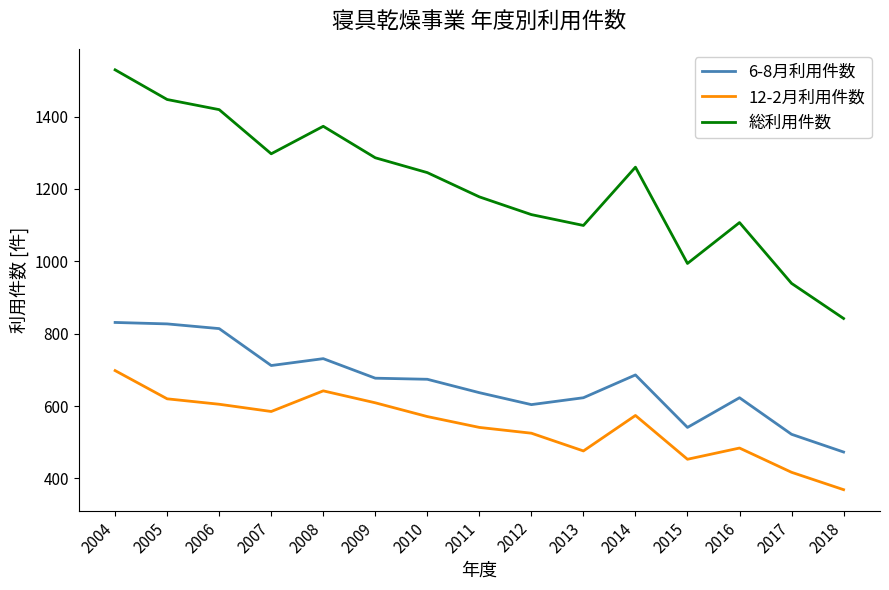

True or false: 総利用件数 and 6-8月利用件数 cross at least once.

False